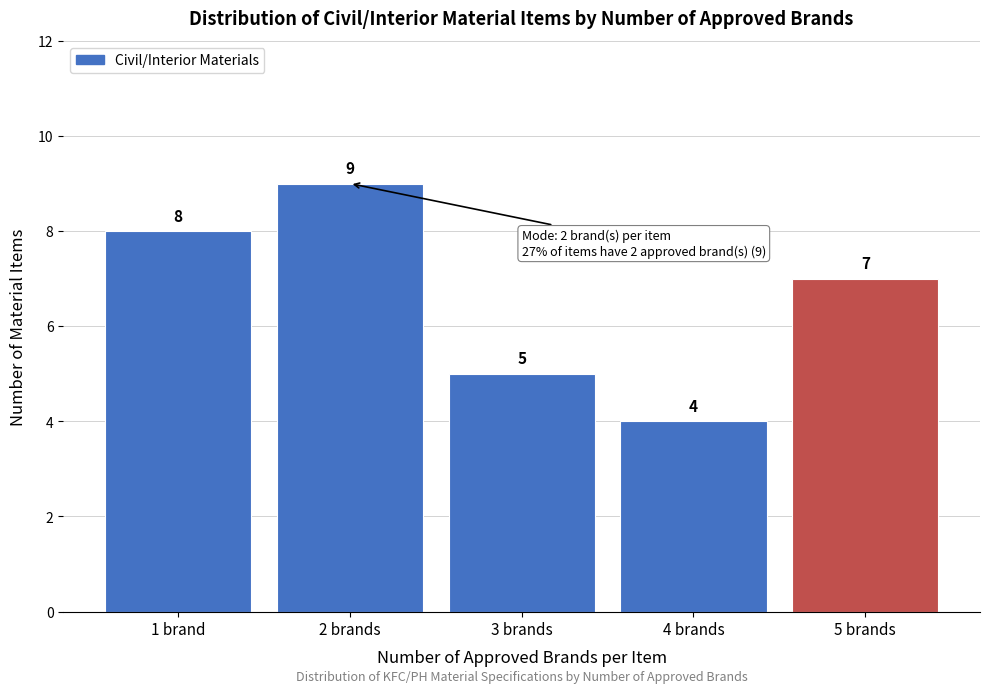

Reading left to right, list all the values displayed in this chart.

1 brand=8	2 brands=9	3 brands=5	4 brands=4	5 brands=7